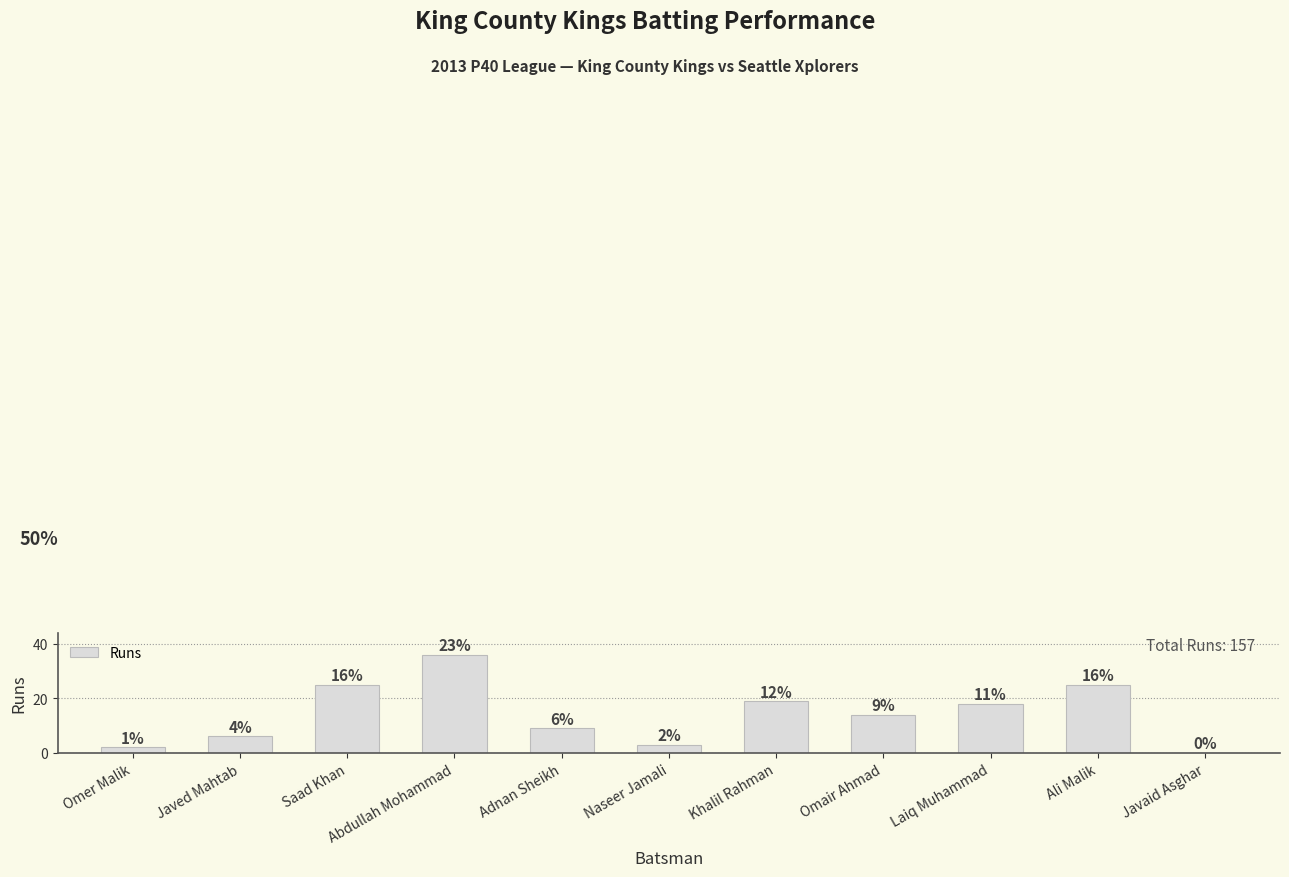

Are the bars horizontal?

No